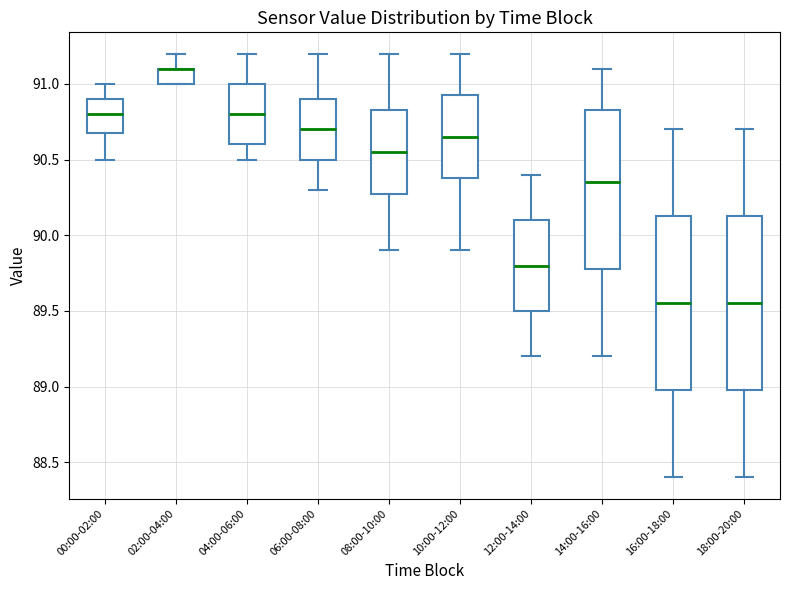

Where is the upper edge of the box for 08:00-10:00 on the y-axis? The values are not printed on the chart, so give them approximately, as read against the axis.

90.85